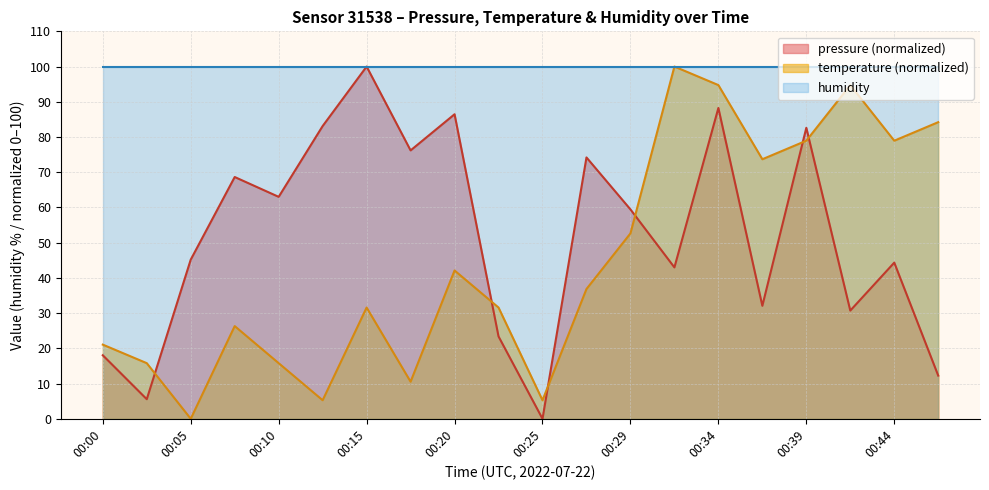

What is the spread (max minus min) of values at 00:25?

100.0